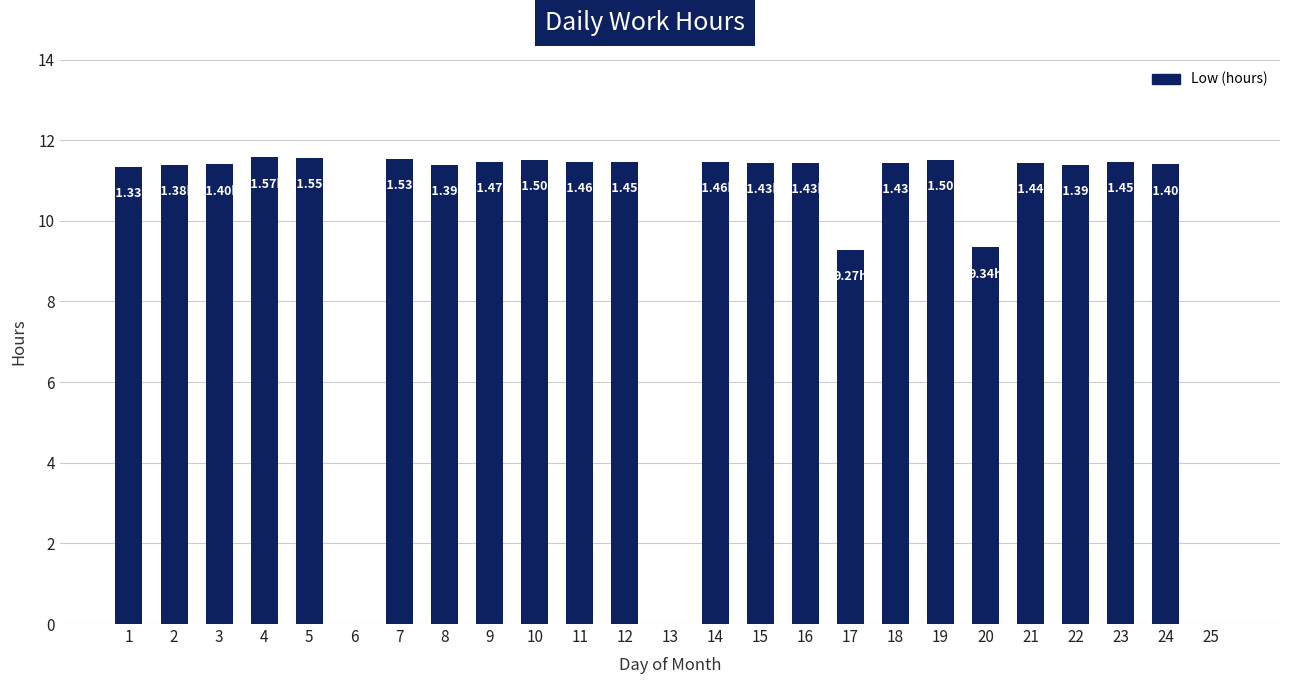

How many distinct data groups are displayed?

1